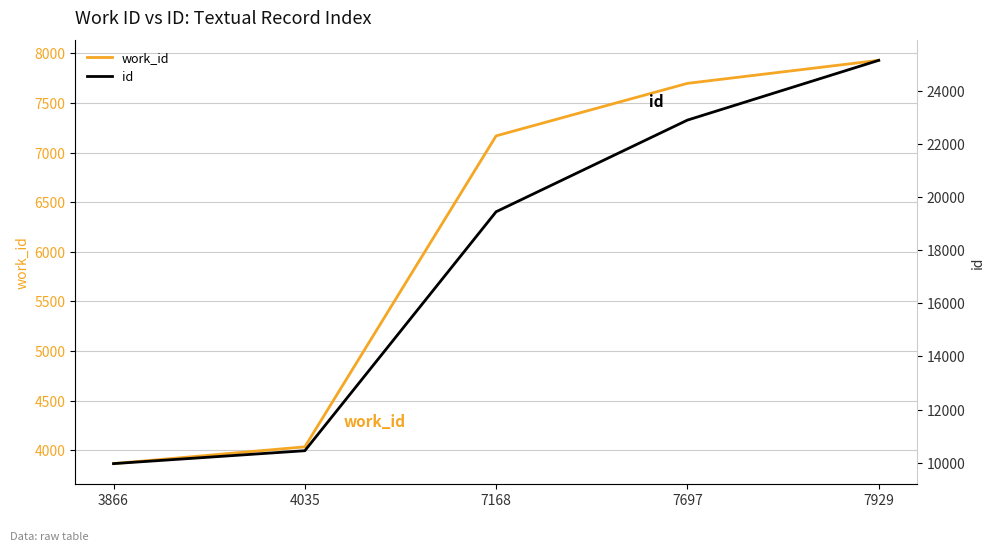

Rank the categories by work_id value from highest to lowest.

7929, 7697, 7168, 4035, 3866